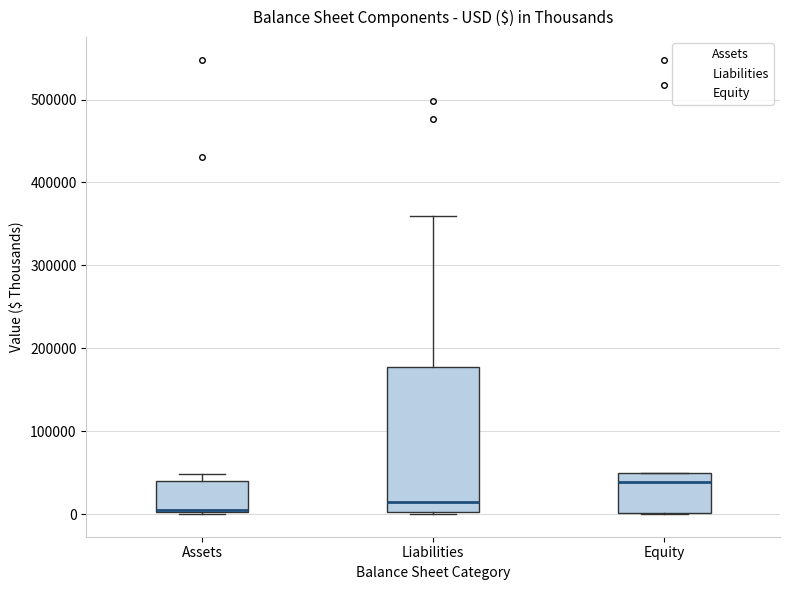

Reading left to right, read every box against the y-axis: the position of its median line, the range the box covers, and the ends of its whiskers. The values are not printed on the chart, so give them approximately, as read against the axis.

Assets: median 10000, box 0 to 40000, whiskers 0 to 50000
Liabilities: median 10000, box 0 to 180000, whiskers 0 to 360000
Equity: median 40000, box 0 to 50000, whiskers 0 to 50000